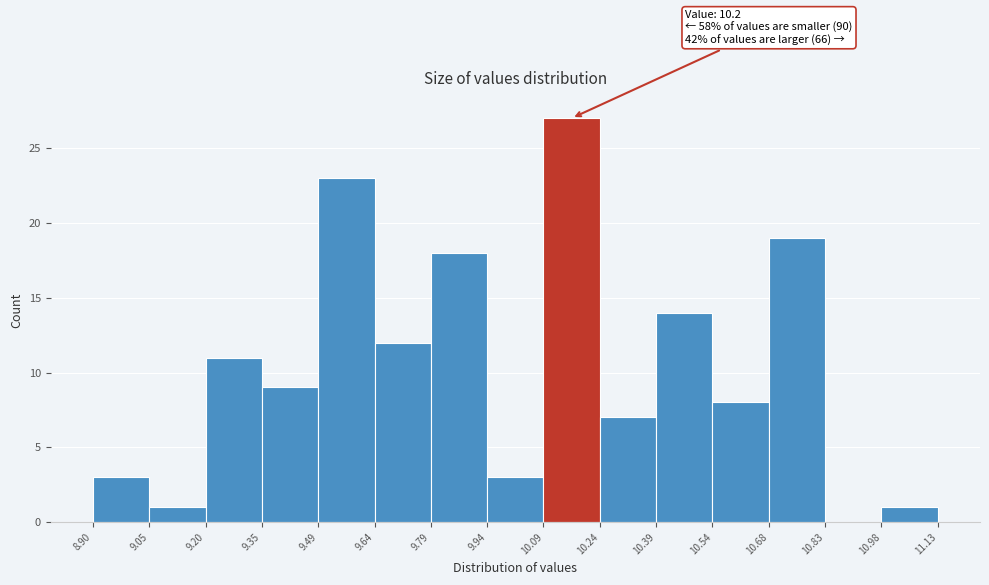

Which range on the x-axis has the tallest bar?

10.09 to 10.24